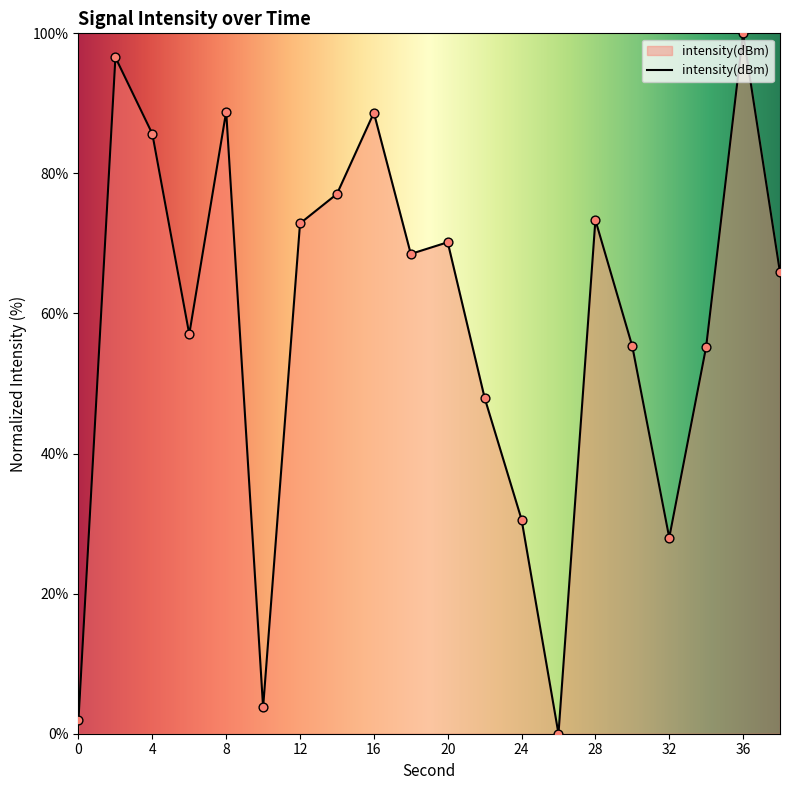

What is the maximum value shown in the chart?

100.0